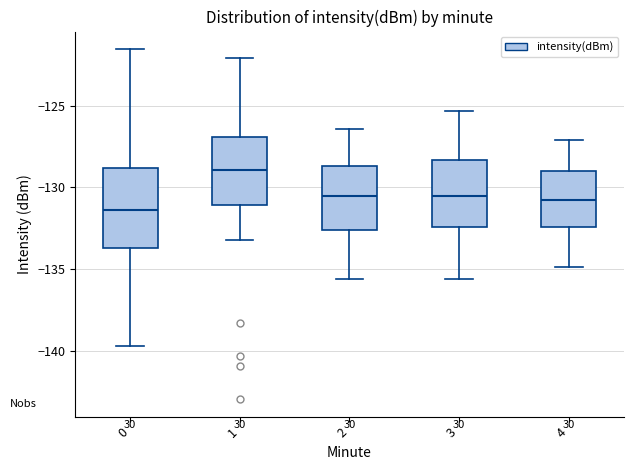

Reading left to right, read every box against the y-axis: the position of its median line, the range the box covers, and the ends of its whiskers. The values are not printed on the chart, so give them approximately, as read against the axis.

0: median -131.5, box -133.5 to -129.0, whiskers -139.5 to -121.5
1: median -129.0, box -131.0 to -127.0, whiskers -133.0 to -122.0
2: median -130.5, box -132.5 to -128.5, whiskers -135.5 to -126.5
3: median -130.5, box -132.5 to -128.5, whiskers -135.5 to -125.5
4: median -130.5, box -132.5 to -129.0, whiskers -135.0 to -127.0